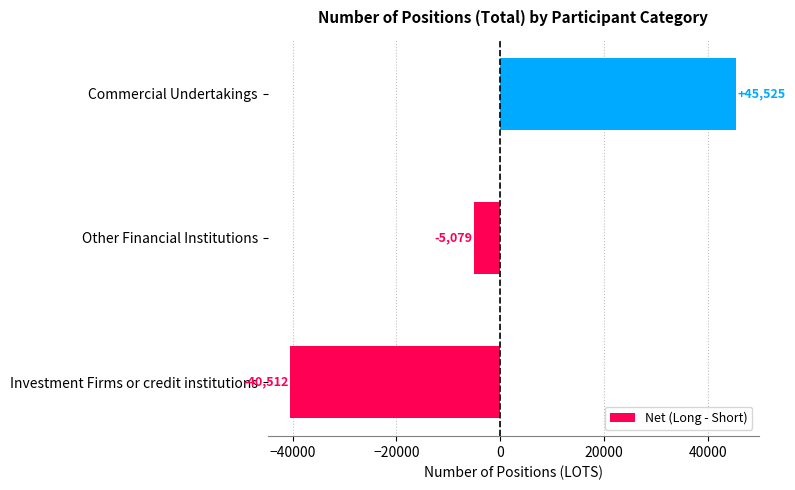

List the labels in order of value, smallest first.

Investment Firms or credit institutions, Other Financial Institutions, Commercial Undertakings